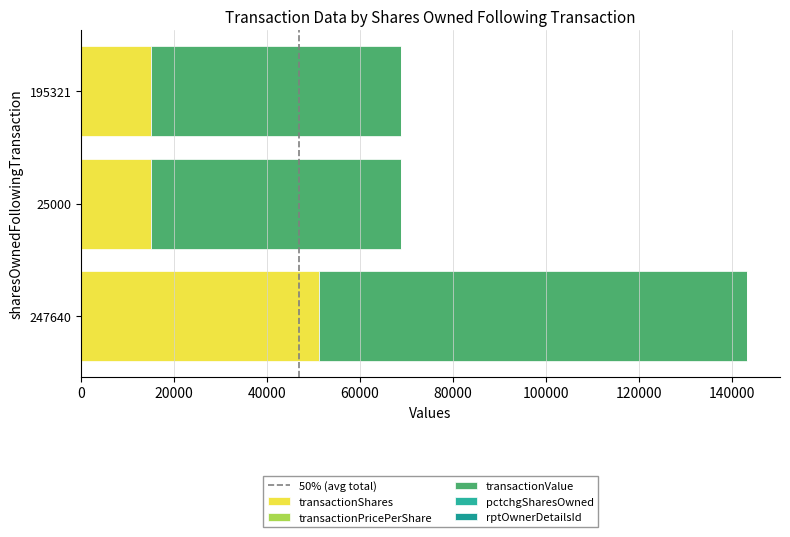

How many distinct data groups are displayed?

5